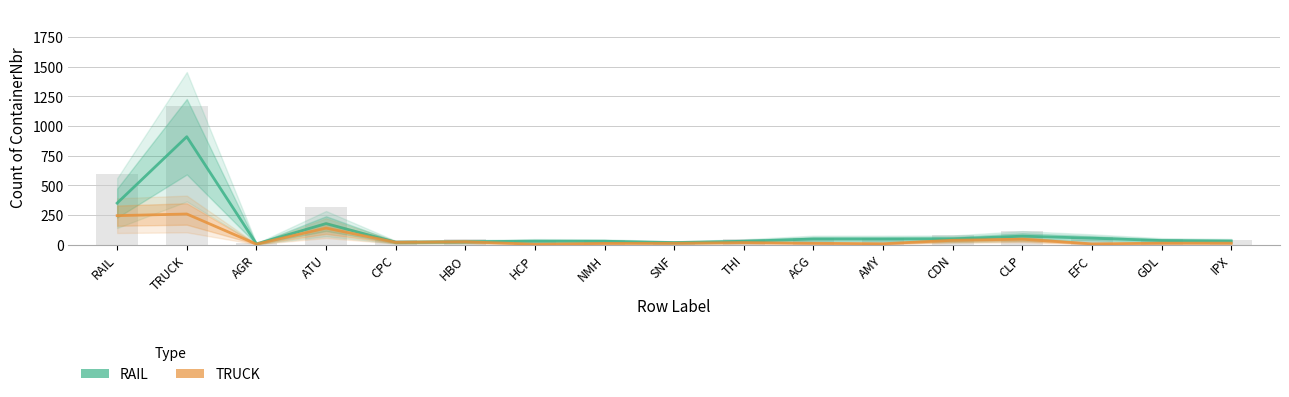

What is the value of the RAIL bar at the 12th from the left?

47